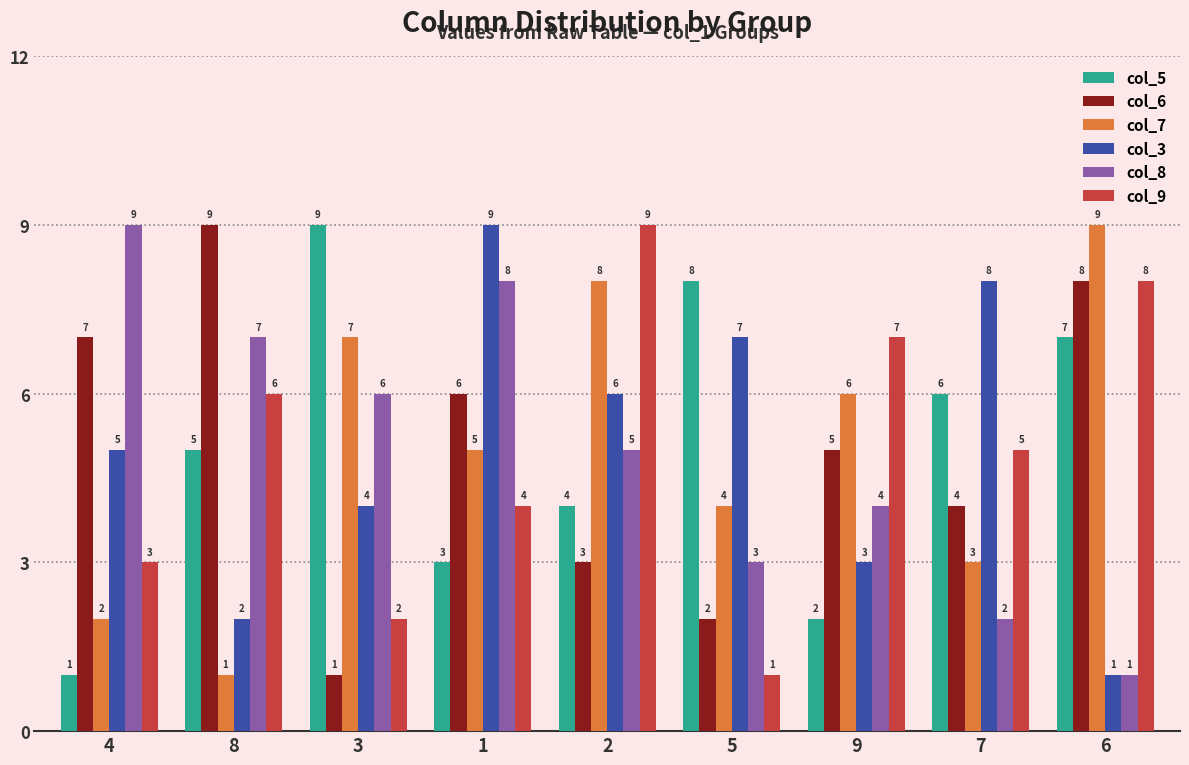

Between 8 and 3, which series saw the biggest shift?

col_6